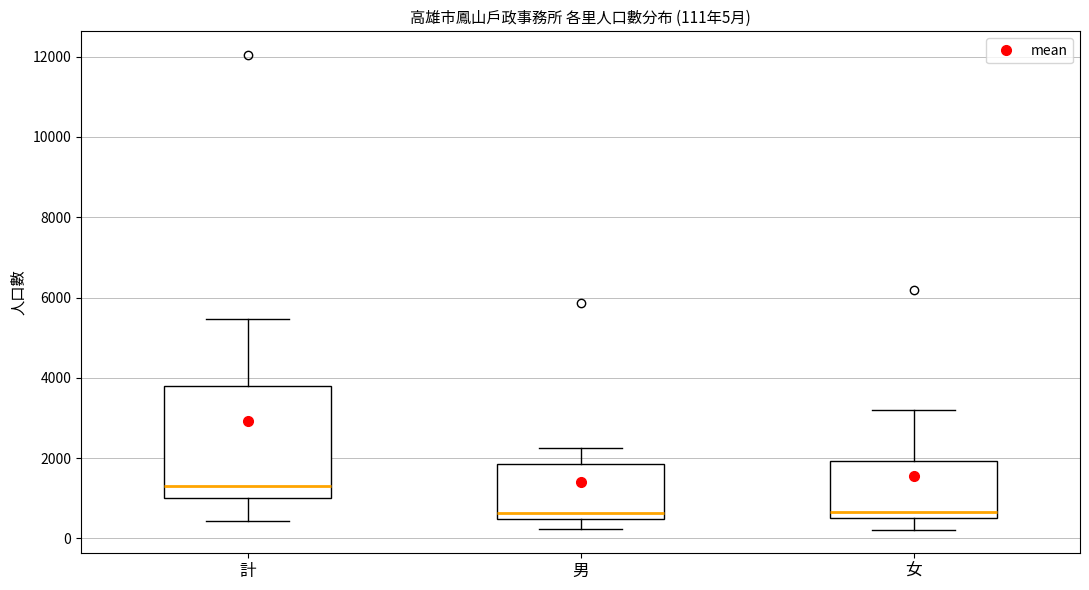

Which box is the tallest, from its lower edge to its upper edge?

計